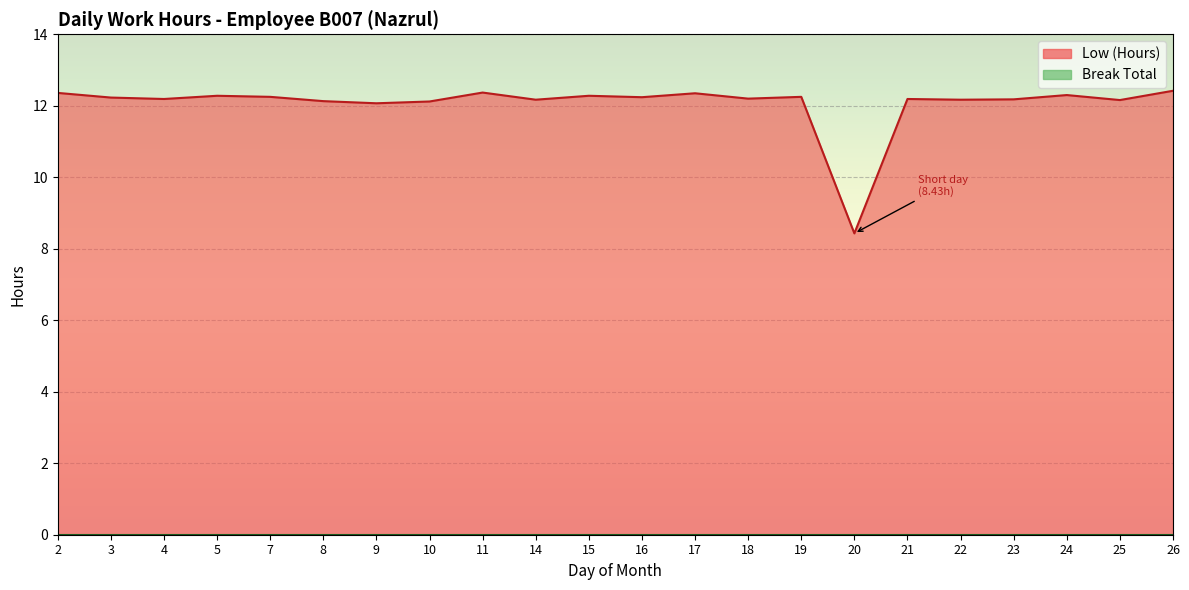

Reading right to left, list all the values displayed in this chart.

12.4	12.2	12.3	12.2	12.2	12.2	8.4	12.2	12.2	12.3	12.2	12.3	12.2	12.4	12.1	12.1	12.1	12.2	12.3	12.2	12.2	12.4